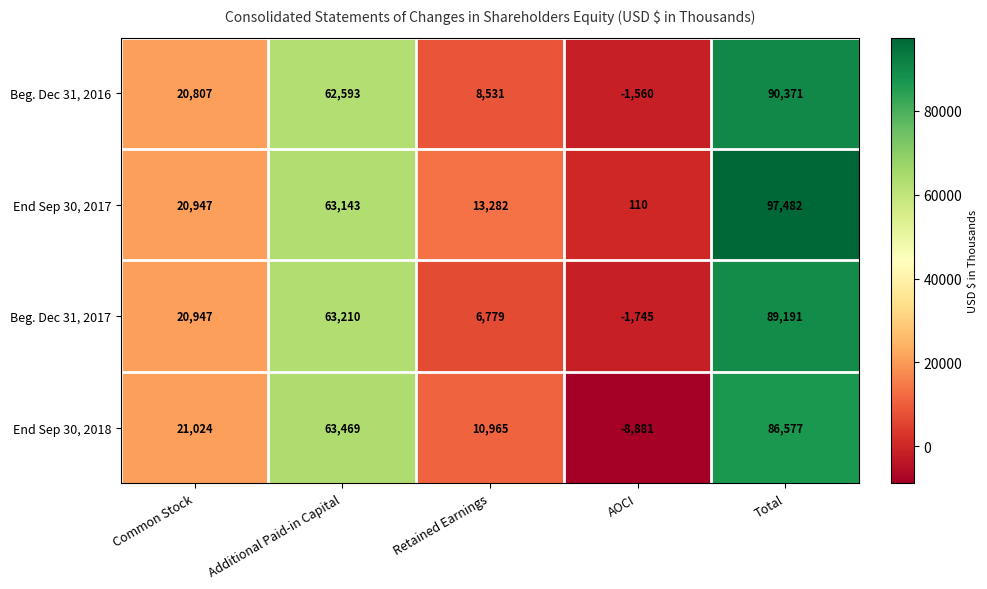

At which category is the sum across all series the highest?

Total